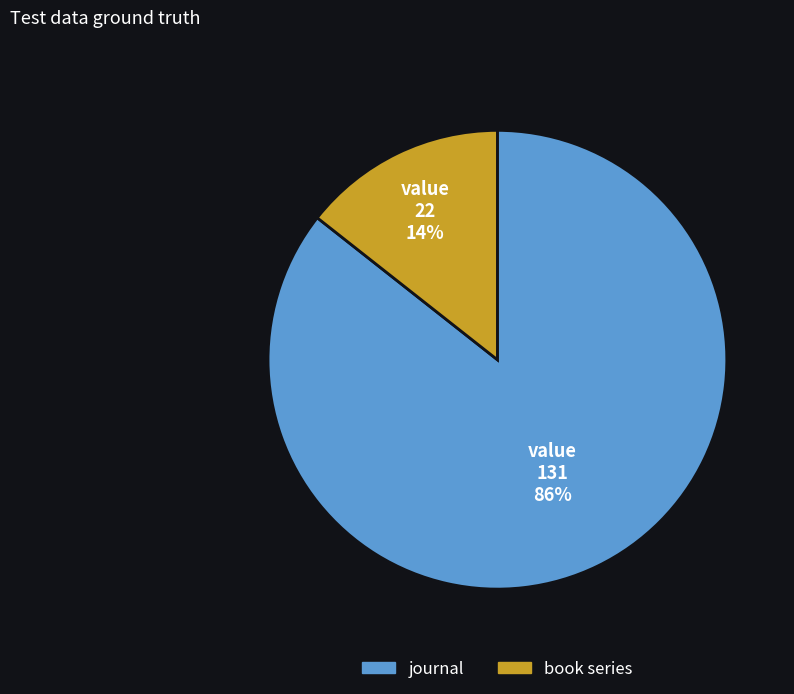

Which slice represents more than half of the pie?

journal